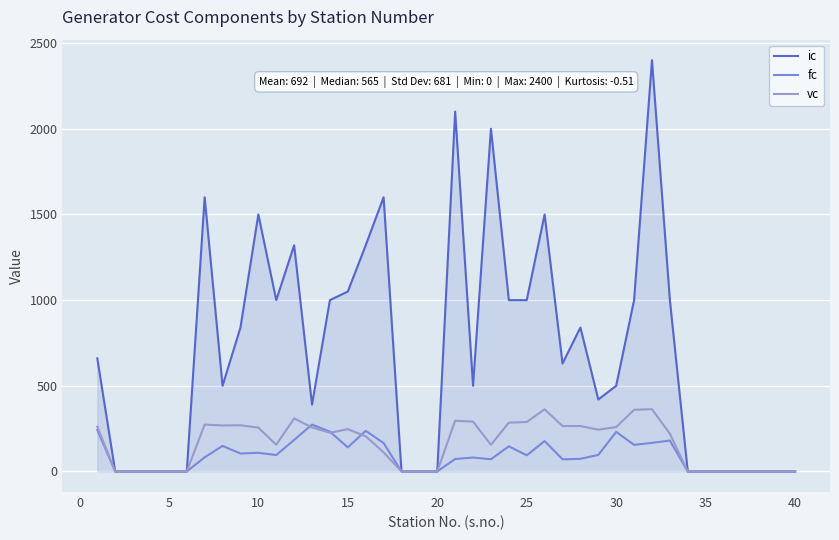

Which series has the largest total across all categories?

ic